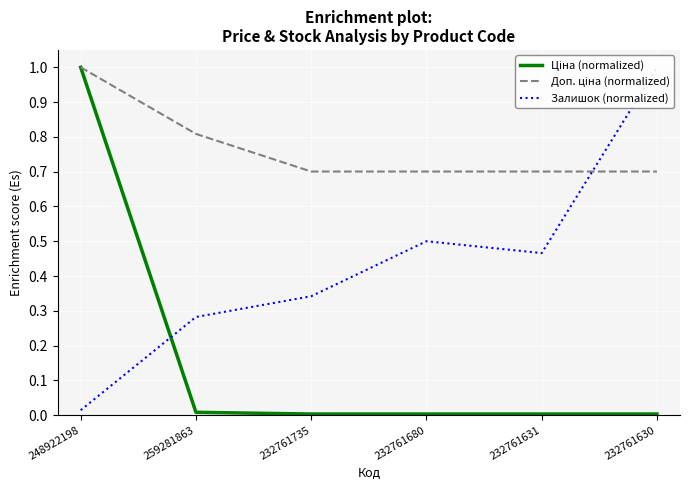

What are all the series names shown in the legend?

Ціна (normalized), Доп. ціна (normalized), Залишок (normalized)